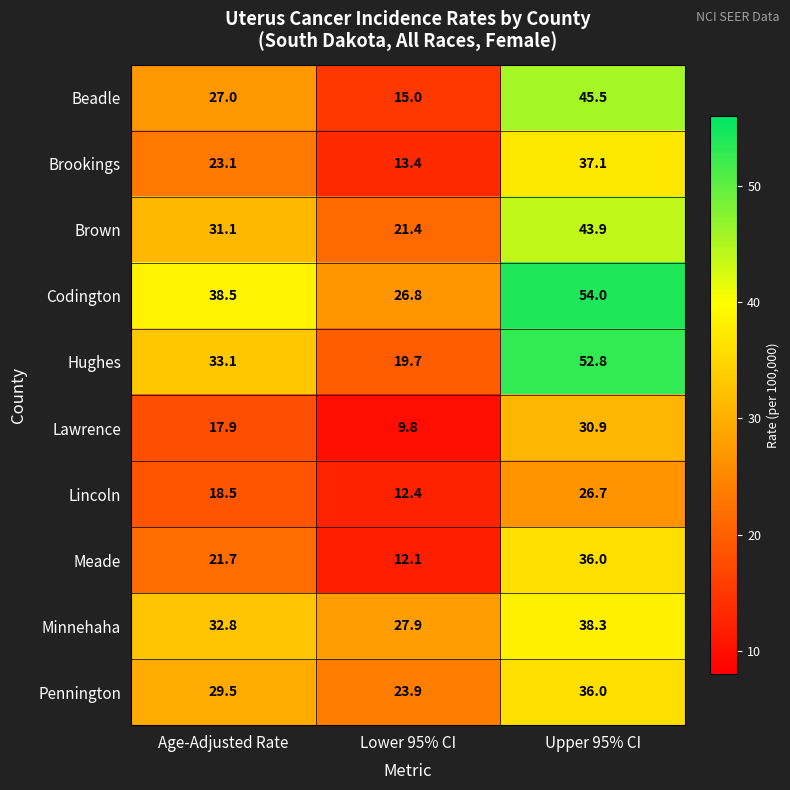

The Lincoln series shows 37.8 at Upper 95% CI. True or false?

False